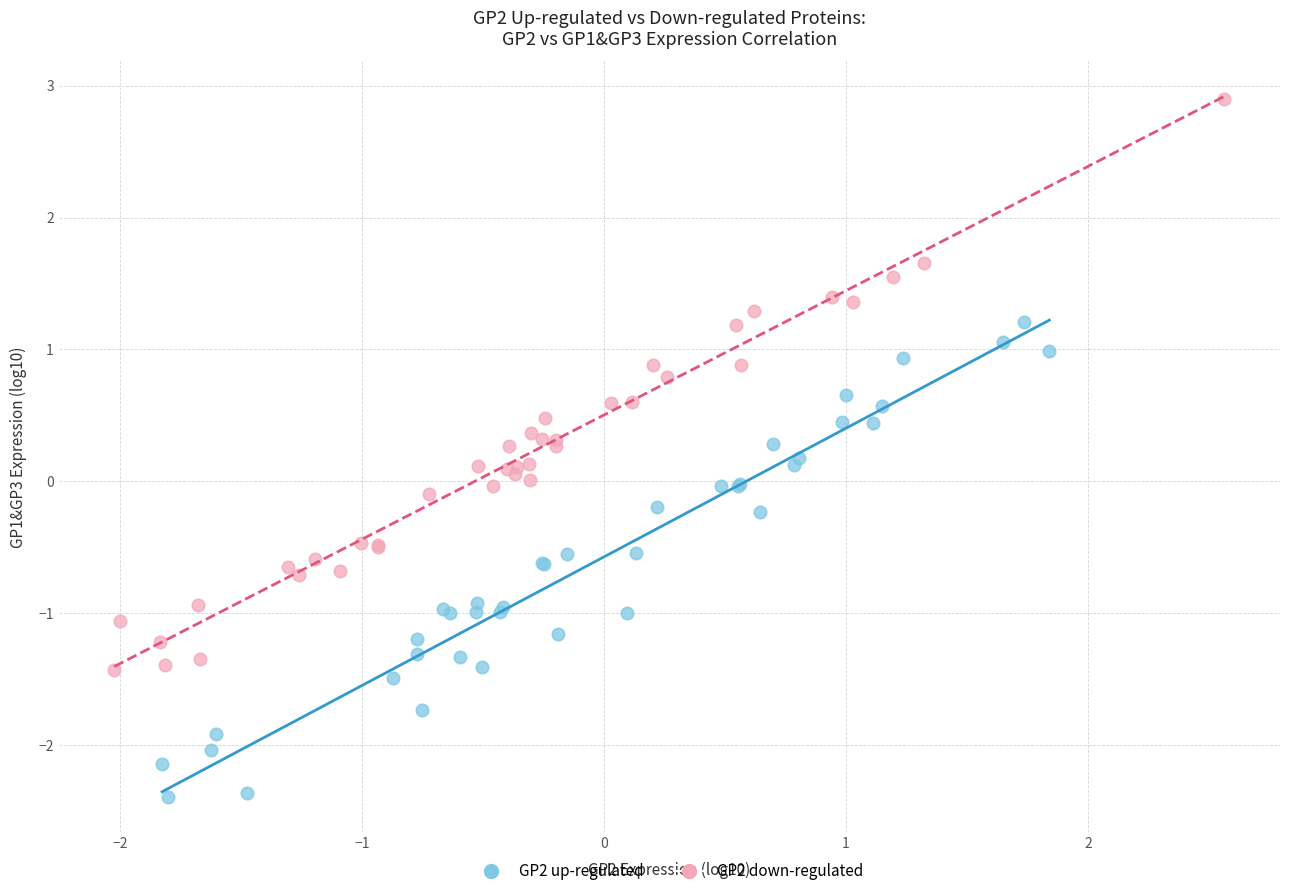

Which series has the largest Y range (max minus min)?

GP2 down-regulated